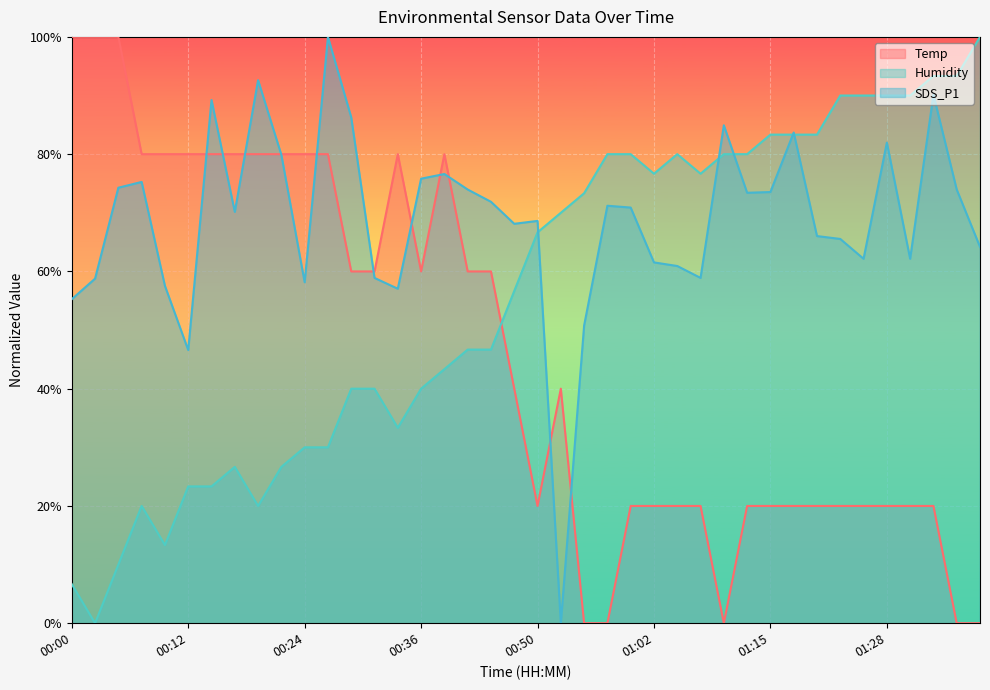

Reading left to right, extract all data points from this chart.

Temp: 100.0	100.0	100.0	80.0	80.0	80.0	80.0	80.0	80.0	80.0	80.0	80.0	60.0	60.0	80.0	60.0	80.0	60.0	60.0	40.0	20.0	40.0	0.0	0.0	20.0	20.0	20.0	20.0	0.0	20.0	20.0	20.0	20.0	20.0	20.0	20.0	20.0	20.0	0.0	0.0
Humidity: 6.7	0.0	10.0	20.0	13.3	23.3	23.3	26.7	20.0	26.7	30.0	30.0	40.0	40.0	33.3	40.0	43.3	46.7	46.7	56.7	66.7	70.0	73.3	80.0	80.0	76.7	80.0	76.7	80.0	80.0	83.3	83.3	83.3	90.0	90.0	90.0	90.0	93.3	93.3	100.0
SDS_P1: 55.3	58.8	74.3	75.3	57.5	46.6	89.2	70.2	92.6	79.9	58.2	100.0	86.3	58.9	57.0	75.8	76.6	74.0	71.9	68.1	68.6	0.0	50.8	71.2	70.9	61.5	60.9	58.9	84.9	73.4	73.5	83.7	66.0	65.5	62.2	82.0	62.2	90.2	74.0	64.2